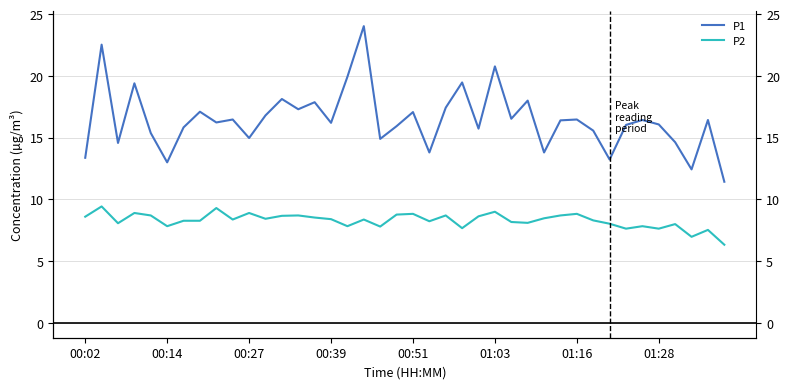

Which has a higher value, 00:02 or 01:16?

01:16